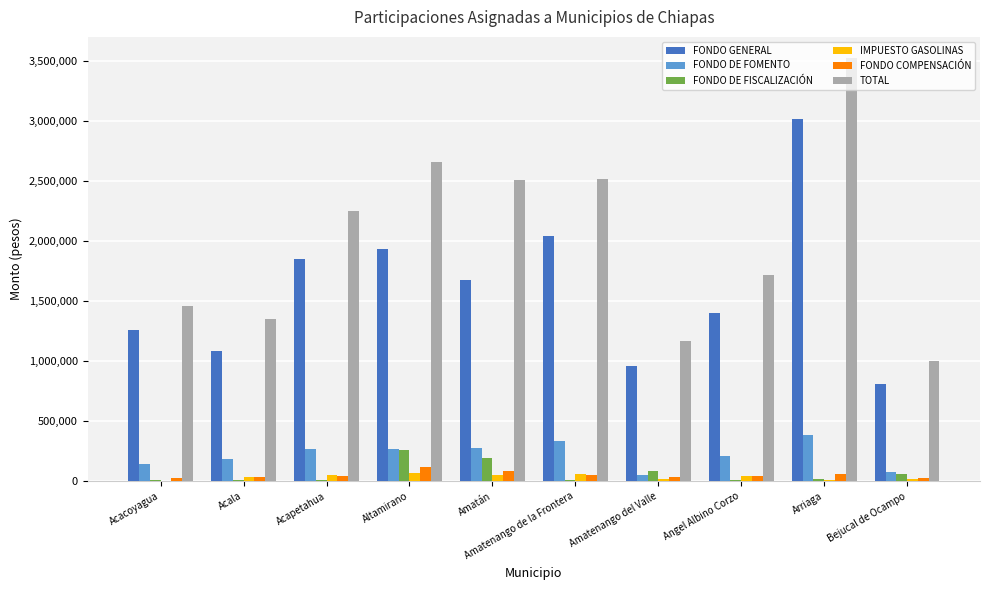

At which category is the sum across all series the highest?

Arriaga